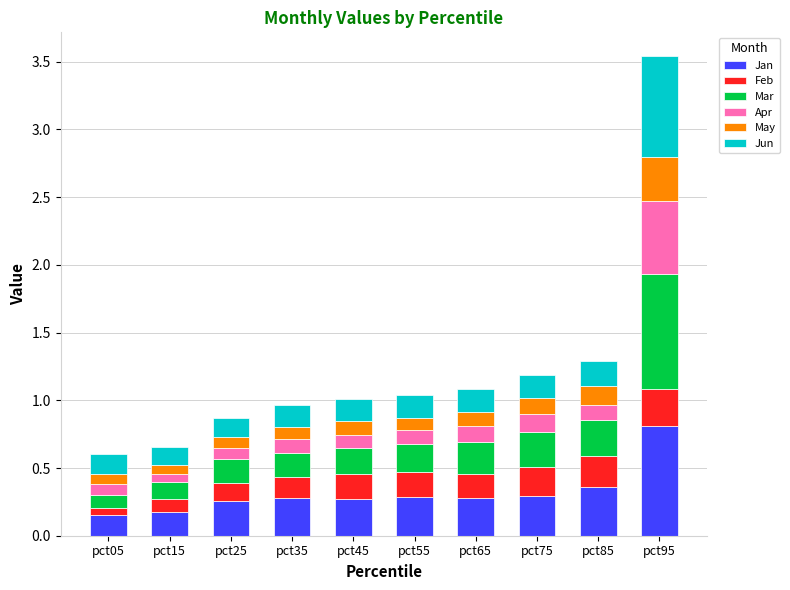

Which category has the highest value in the Jan series?

pct95